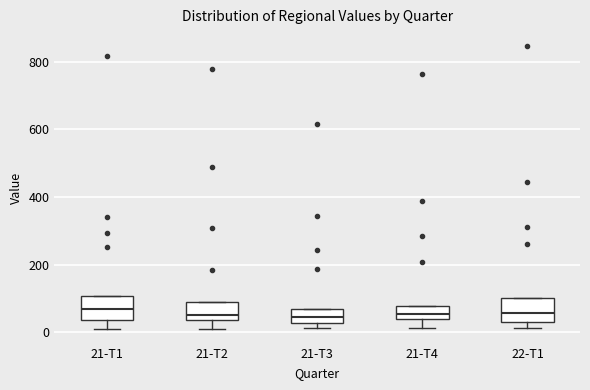

Where is the lower edge of the box for 21-T2 on the y-axis? The values are not printed on the chart, so give them approximately, as read against the axis.

40